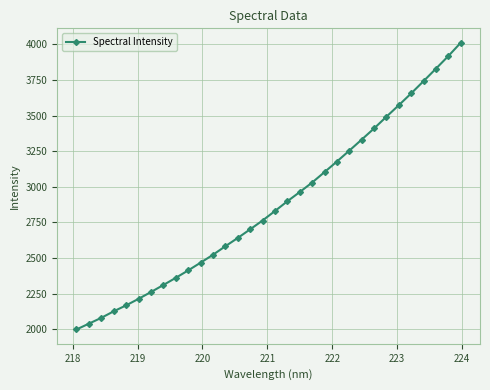

What is the sum of all values?

91865.6